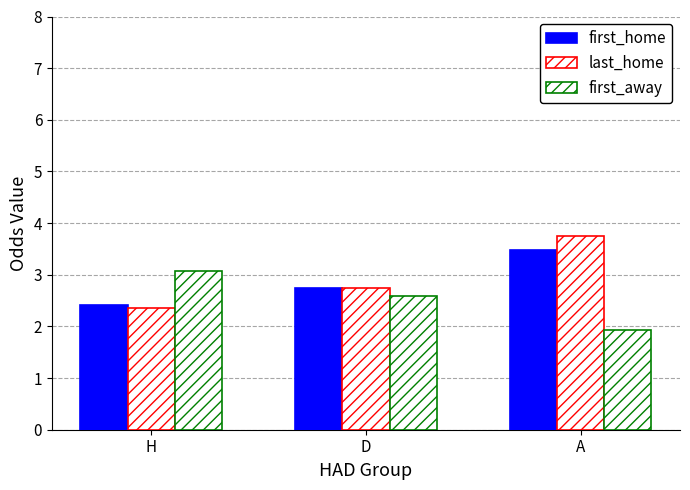

How many groups of bars are there?

3